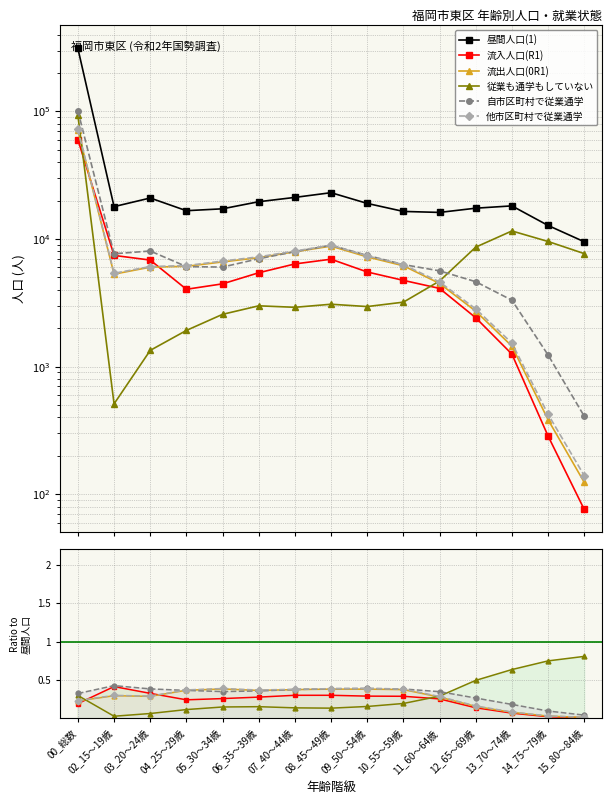

At which label does 昼間人口(1) reach its peak?

00_総数